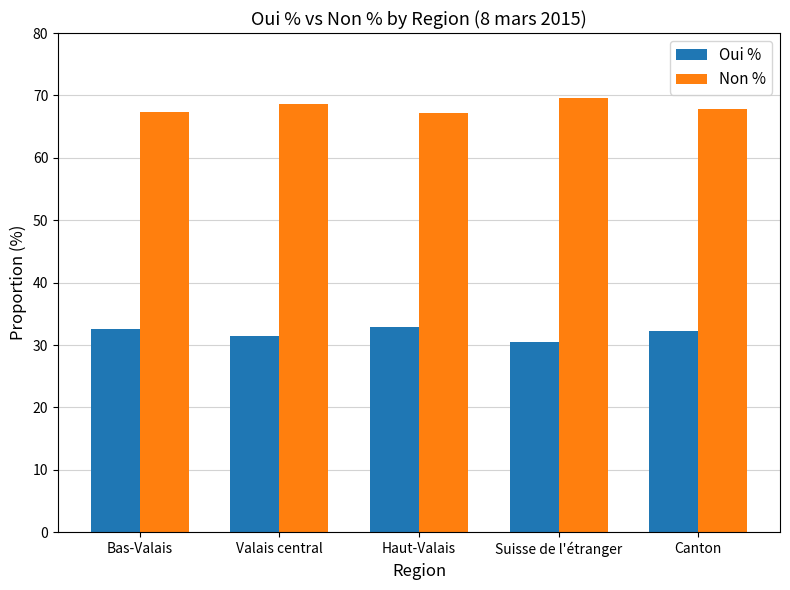

At how many categories does at least one series exceed 51?

5